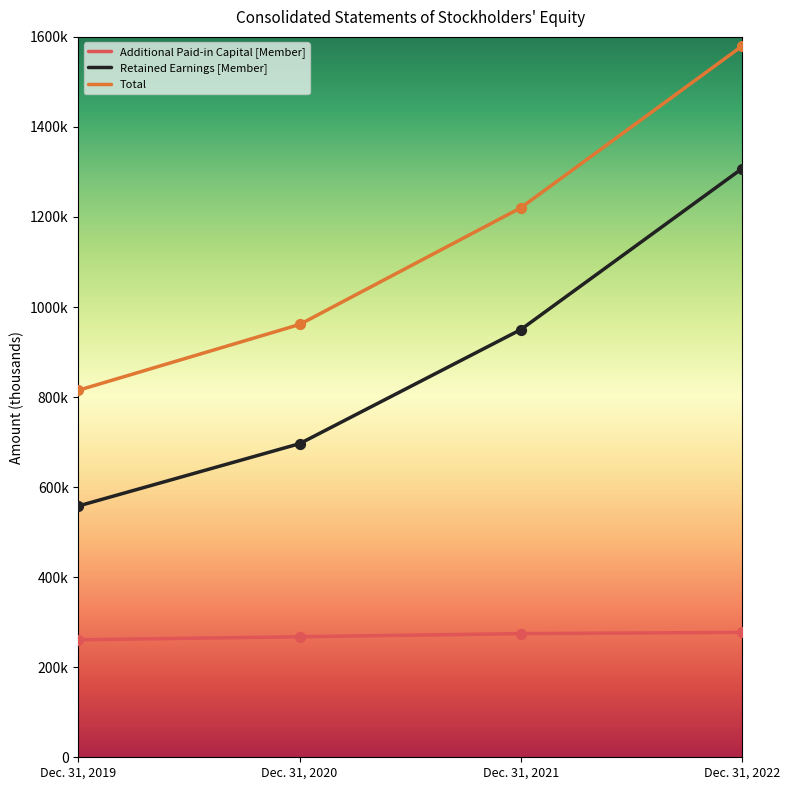

At how many categories does at least one series exceed 1447242?

1